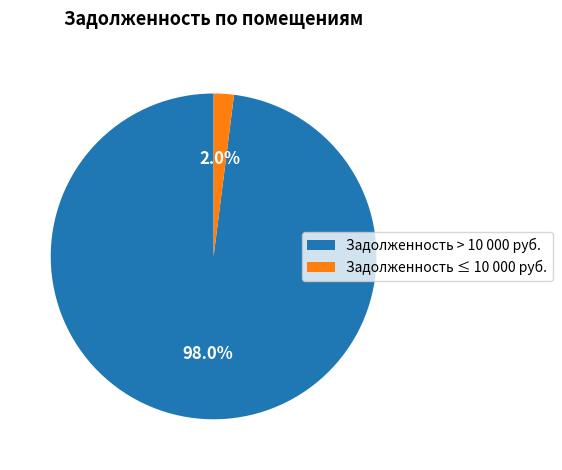

Which slice is the largest?

Задолженность > 10 000 руб.